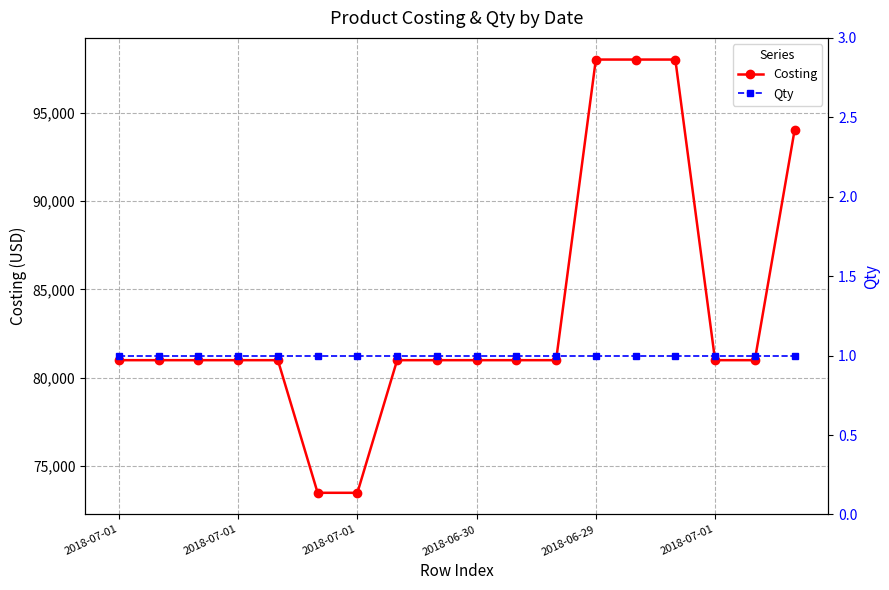

At which category does the chart reach its minimum across all series?

2018-07-01